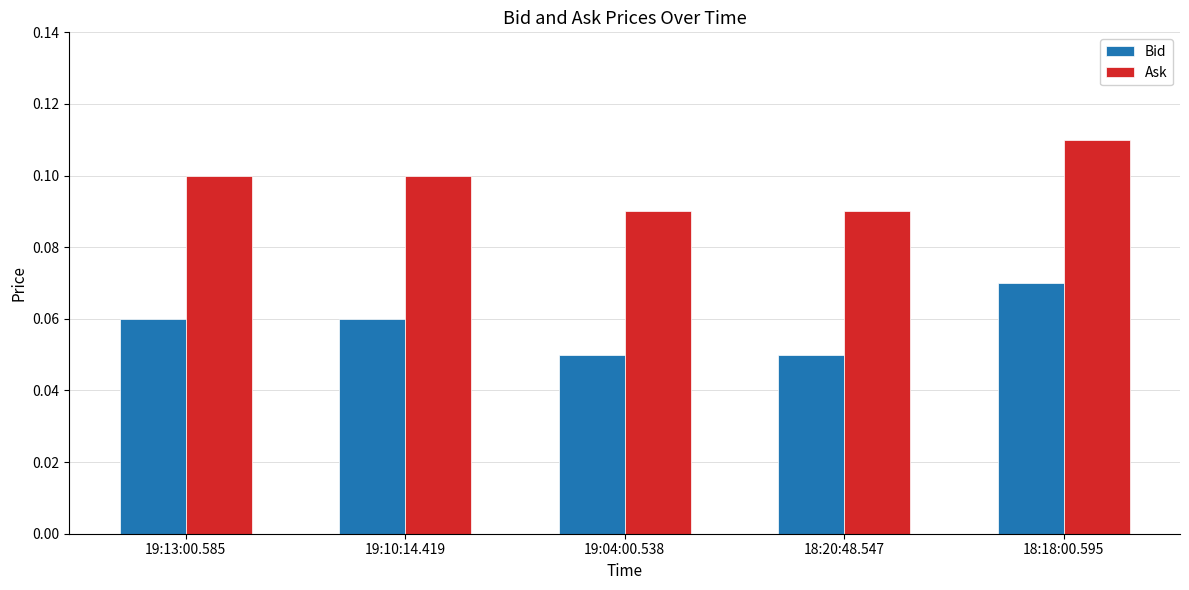

The value of Ask at 18:18:00.595 is 0.1. True or false?

True